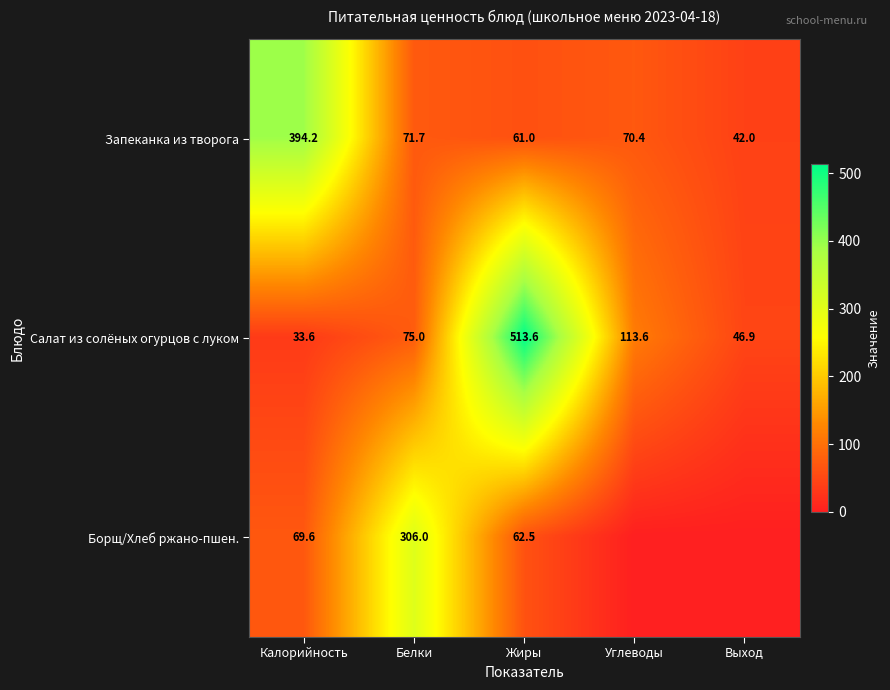

What is the difference between the maximum and minimum values in the Запеканка из творога series?

352.2